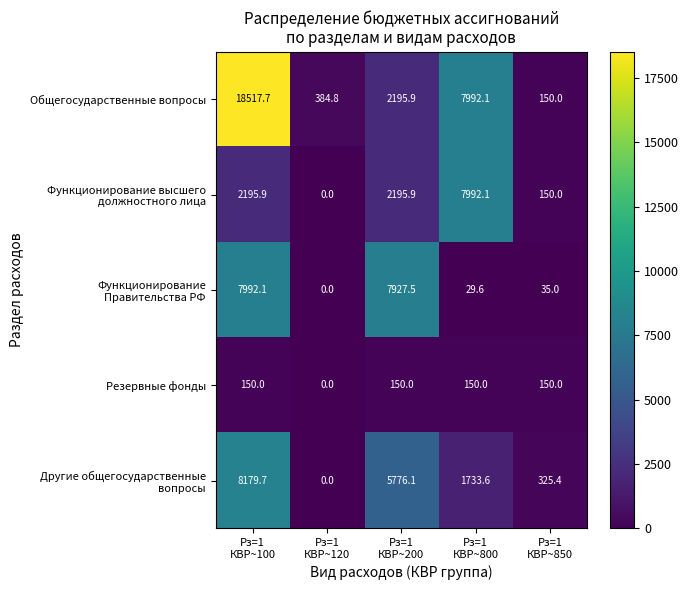

How many data points does each series have?

5